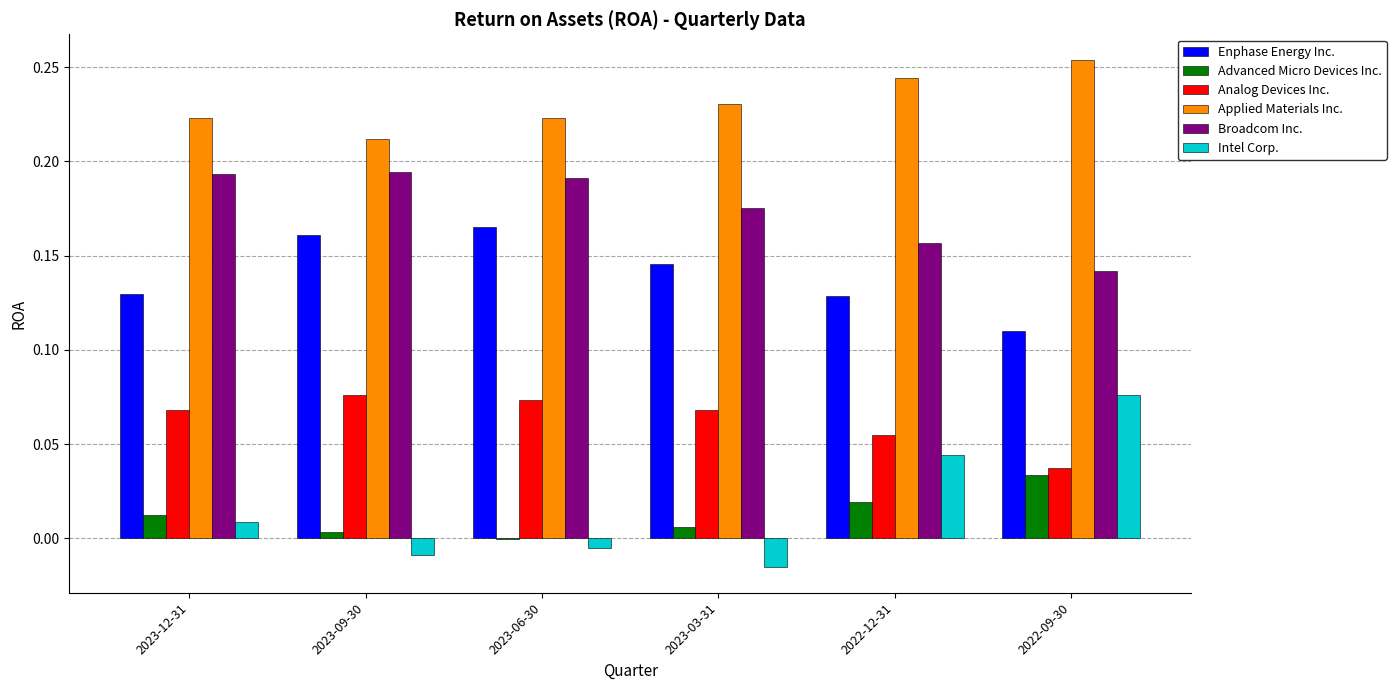

Does the chart contain stacked bars?

No